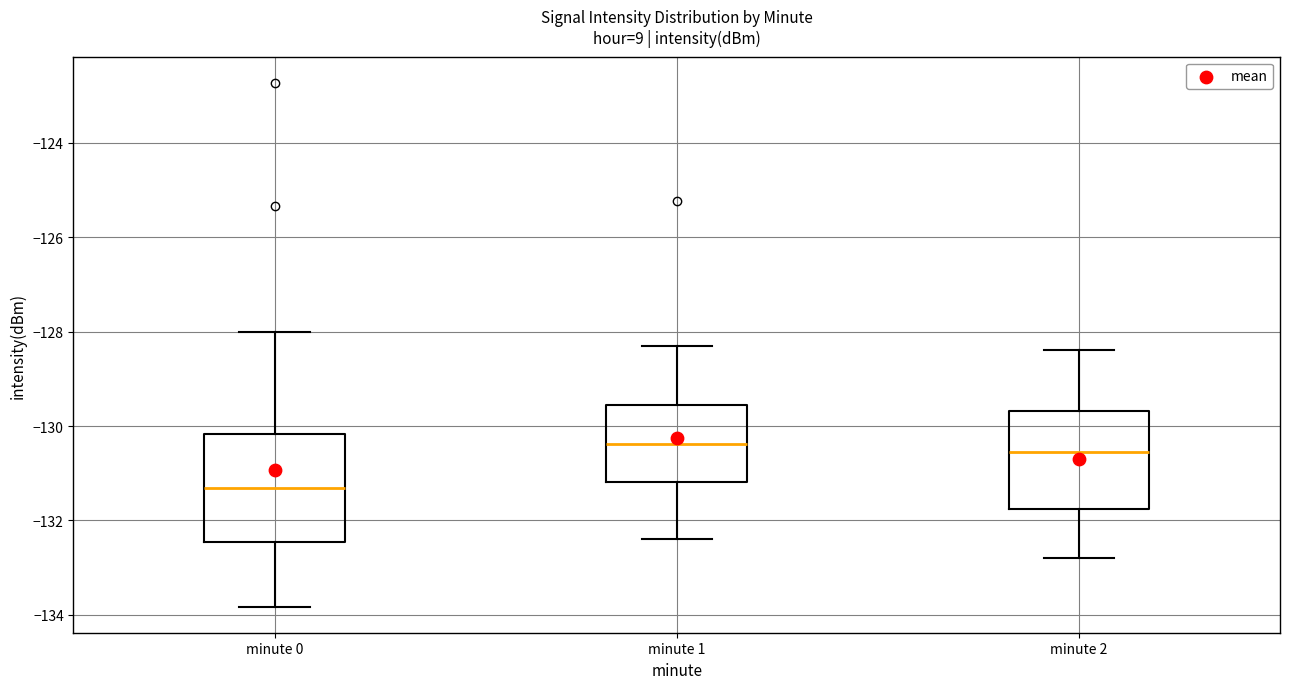

Which box has the lowest median line?

minute 0